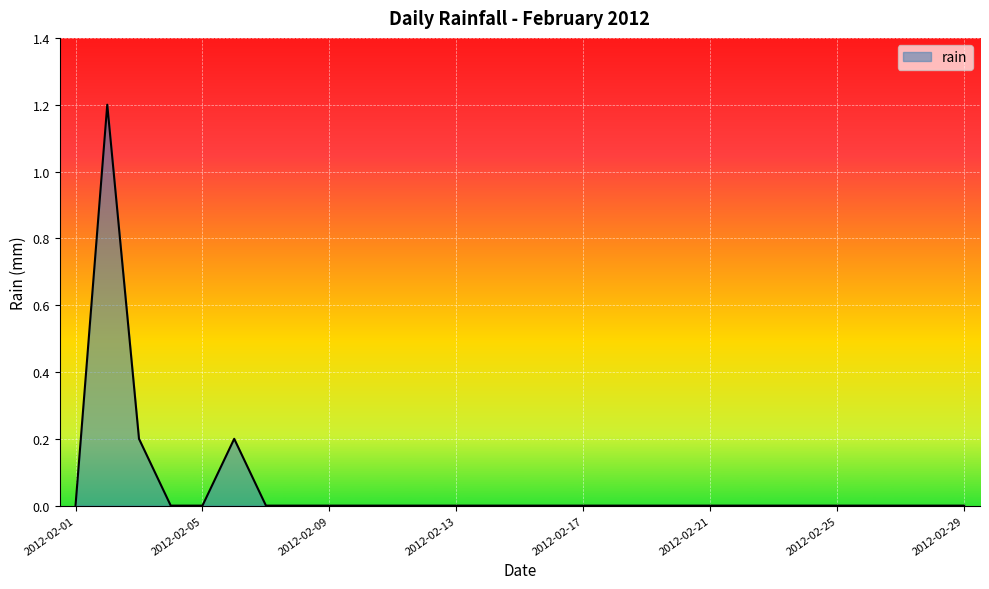

What is the difference between the maximum and minimum values?

1.2